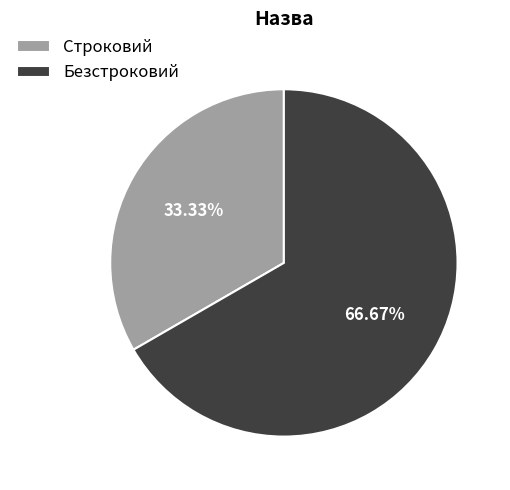

What percentage is the Строковий slice, to the nearest percent?

33%